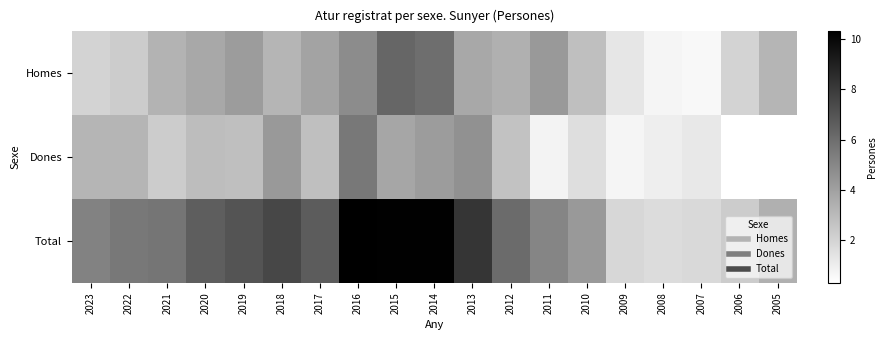

Which series has the largest total across all categories?

Total